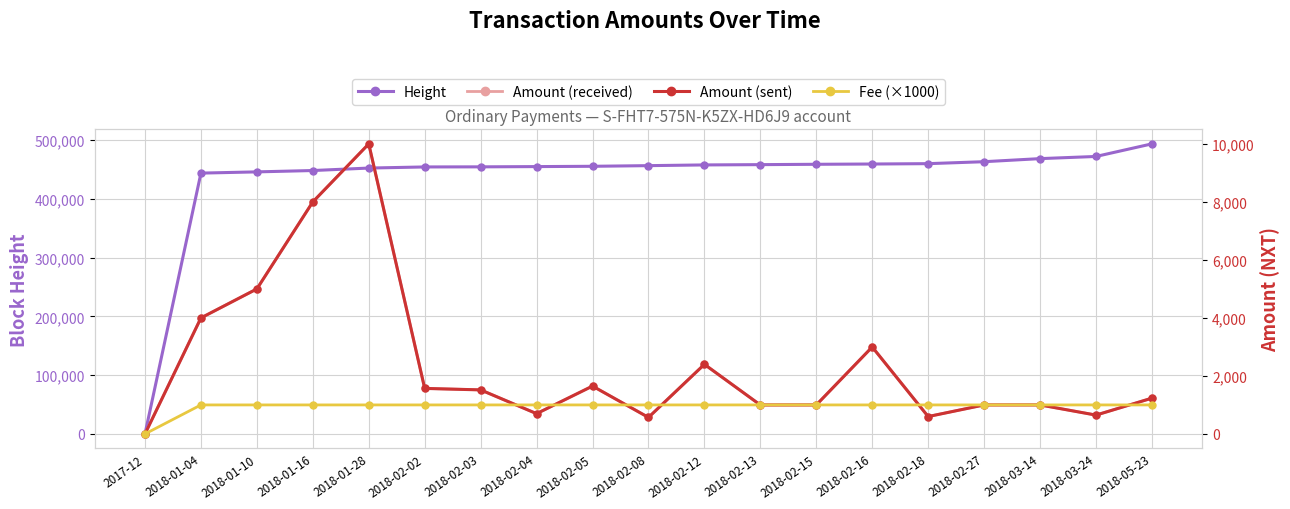

After their last crossing, which series has the higher values: Amount (sent) or Fee (×1000)?

Amount (sent)